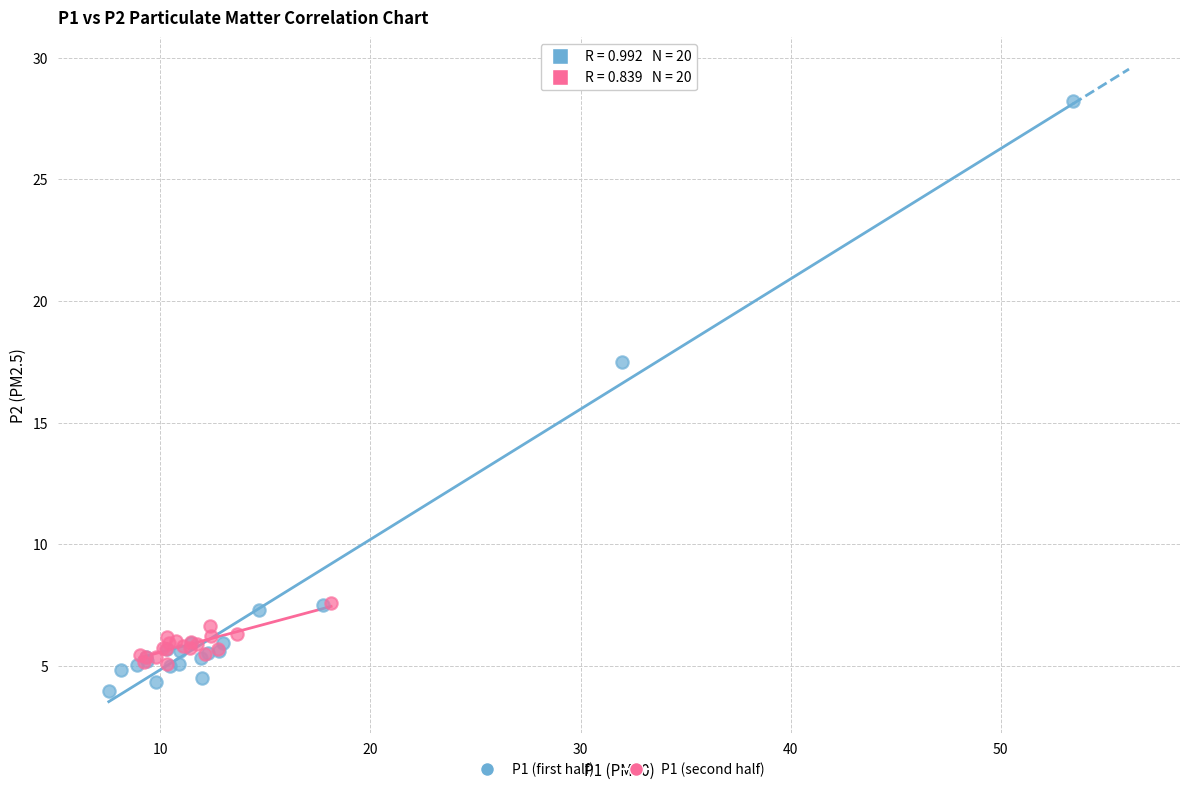

Which series reaches the maximum Y coordinate?

P1 (first half)